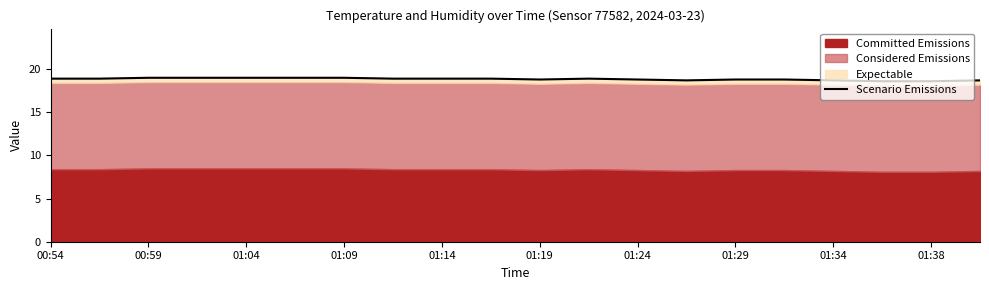

Reading right to left, what are all the values shown in this chart?

18.7	18.6	18.6	18.7	18.8	18.8	18.7	18.8	18.9	18.8	18.9	18.9	18.9	19.0	19.0	19.0	19.0	19.0	18.9	18.9